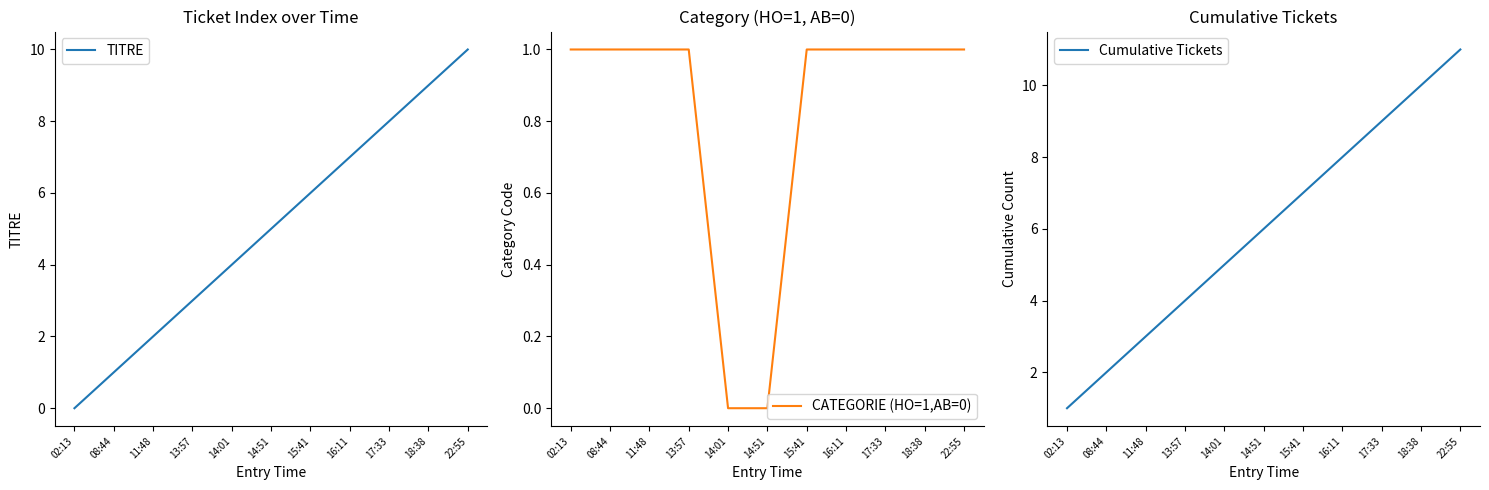

What is the label of the 4th point from the right?

16:11